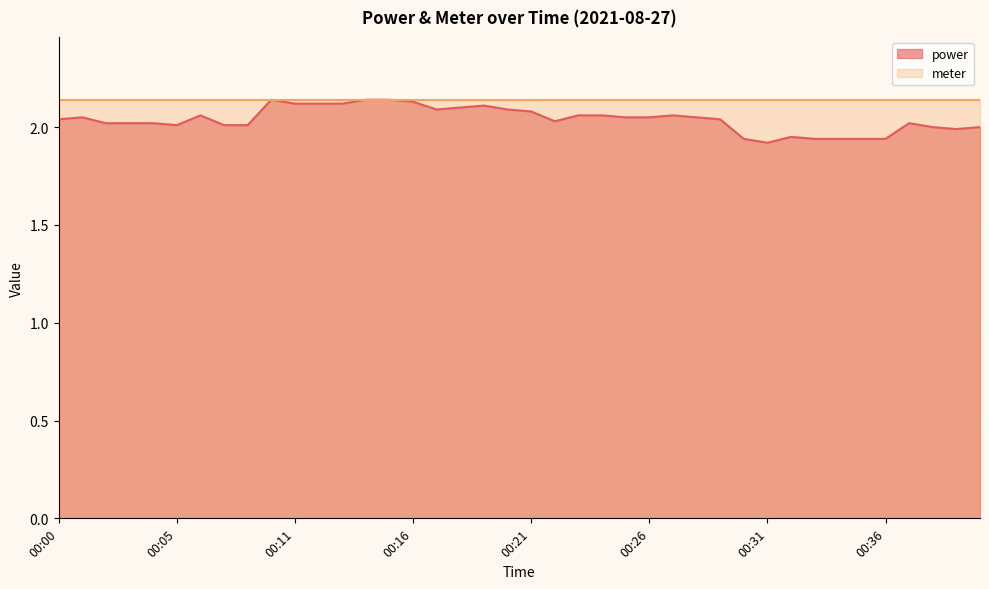

Where is the data nearest to the value 2?

00:38